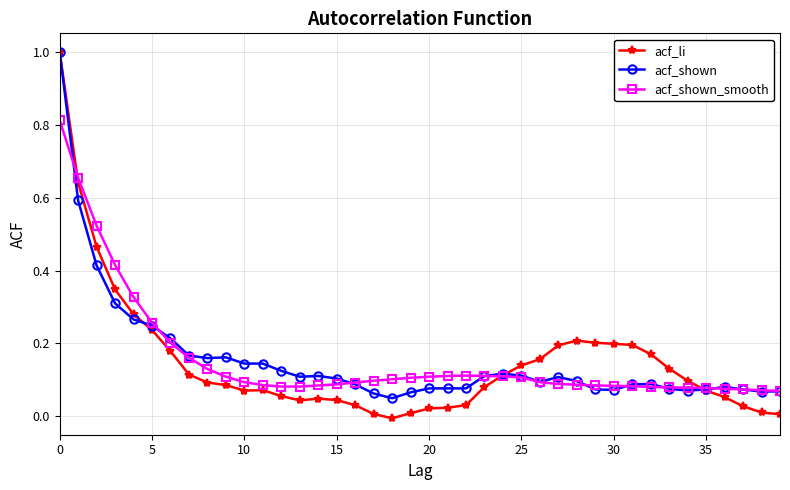

What is the difference between the maximum and second lowest values in the acf_shown series?

0.9